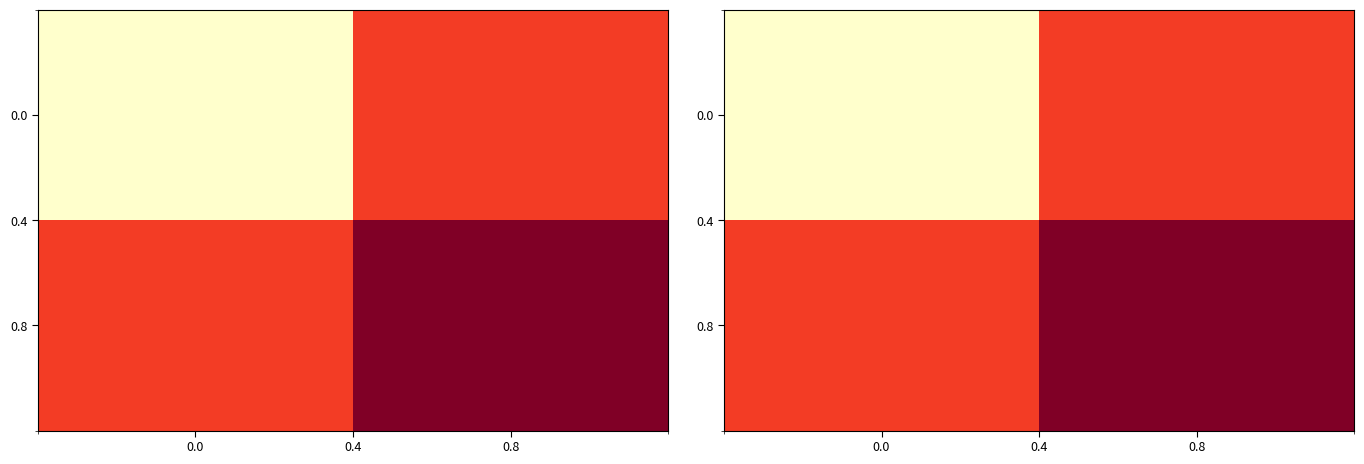

What is the difference between the maximum and minimum values in the 0.8 series?

1